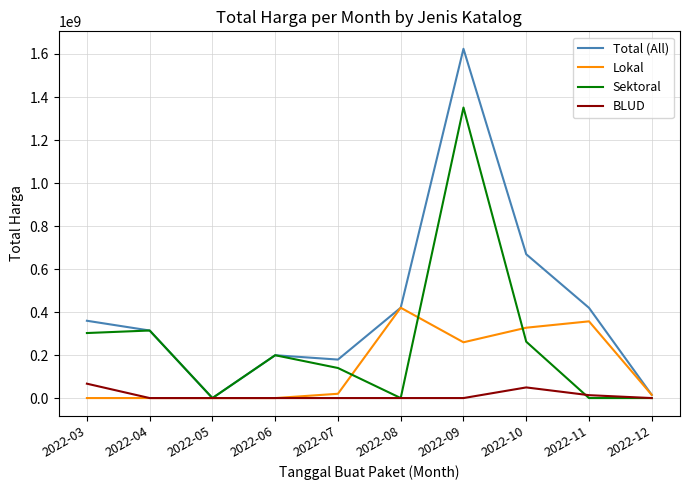

The value of Sektoral at 2022-09 is 1351000000. True or false?

True